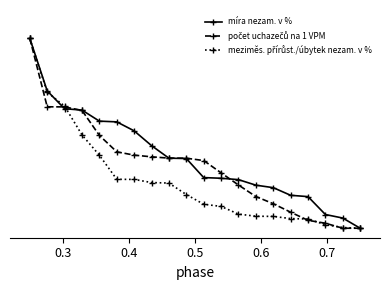

What is the maximum value shown in the chart?

1.0